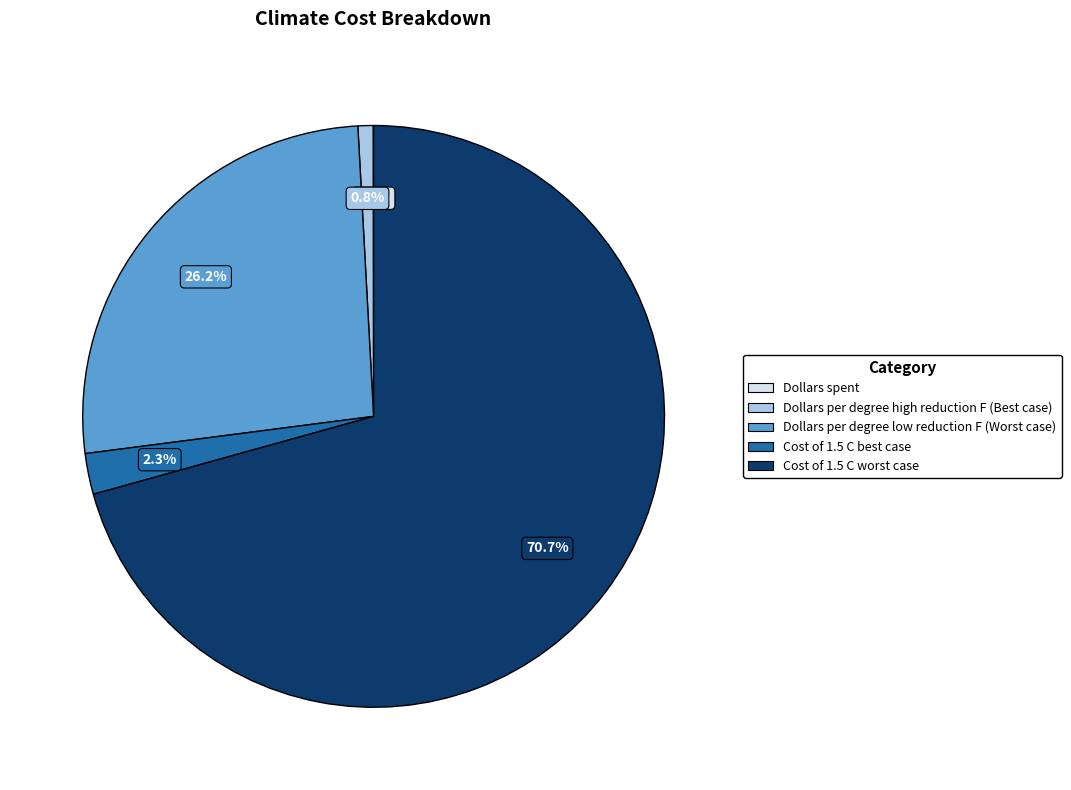

To the nearest percent, what is the average slice percentage?

20%